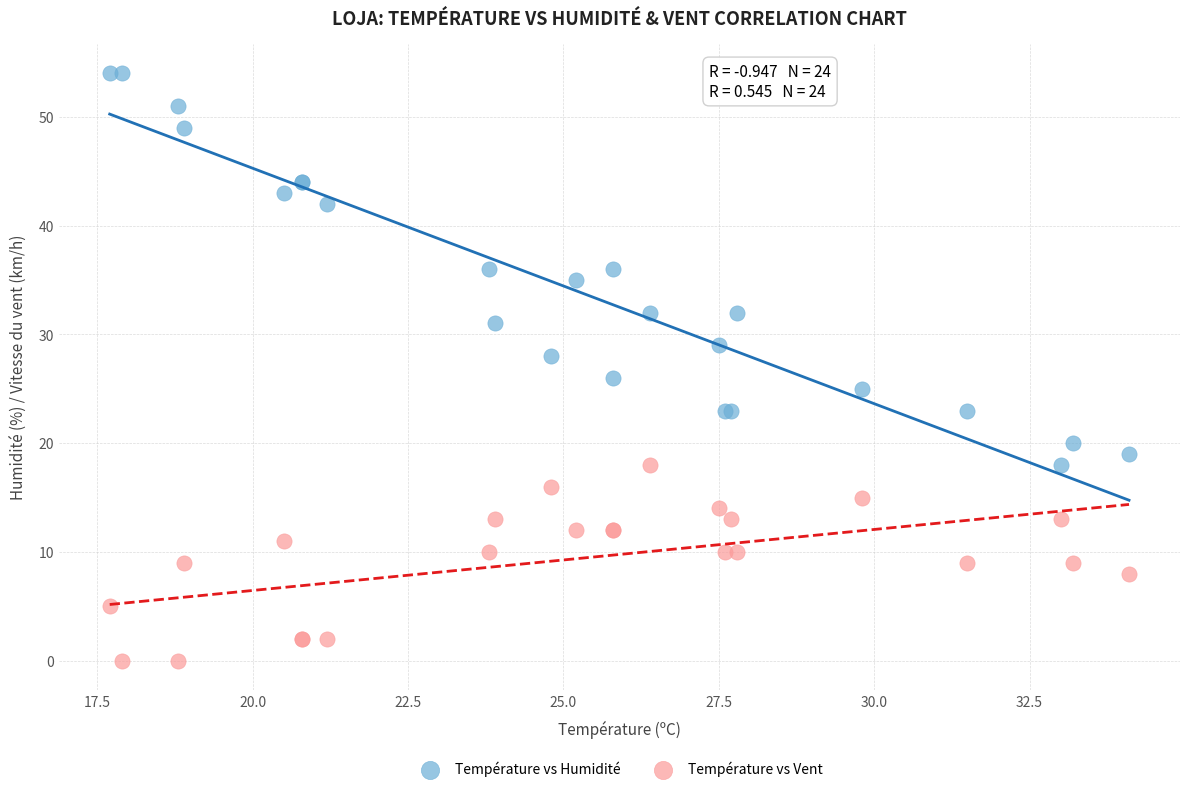

Which series has the largest Y range (max minus min)?

Température vs Humidité